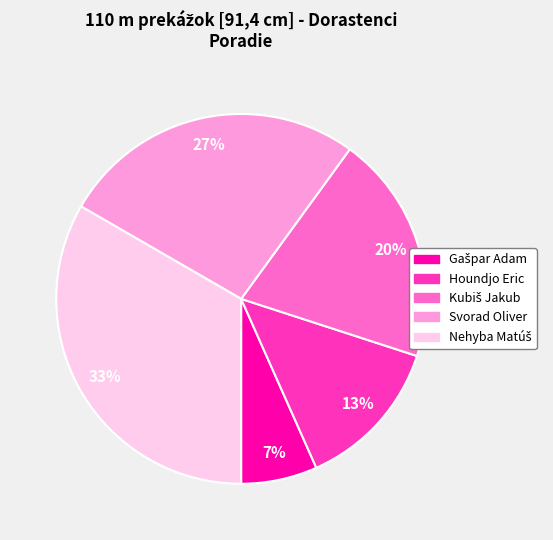

Is there a majority slice in this chart?

No